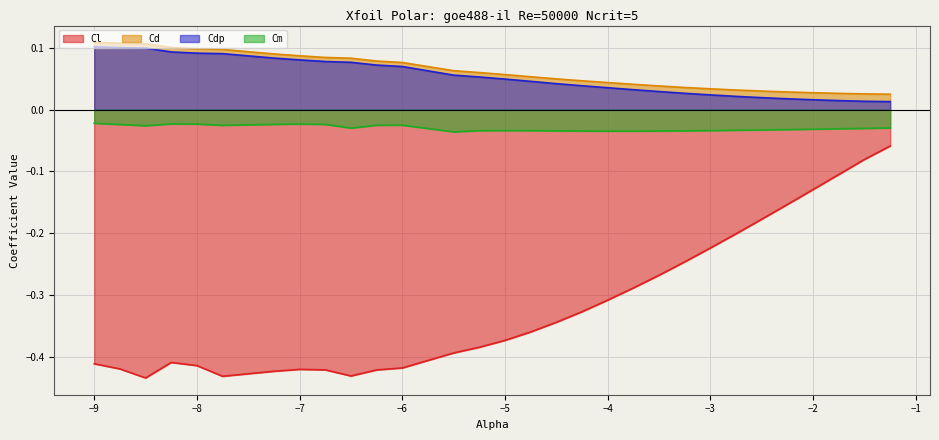

What is the label of the 17th point from the right?

-5.25